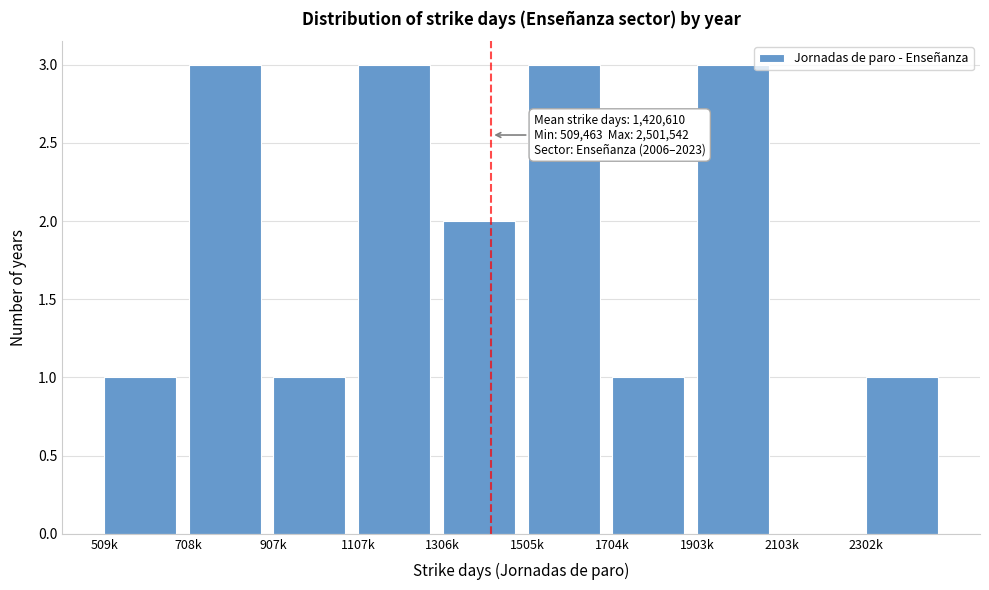

Reading left to right, what are all the values shown in this chart?

509k=1	708k=3	907k=1	1107k=3	1306k=2	1505k=3	1704k=1	1903k=3	2103k=0	2302k=1